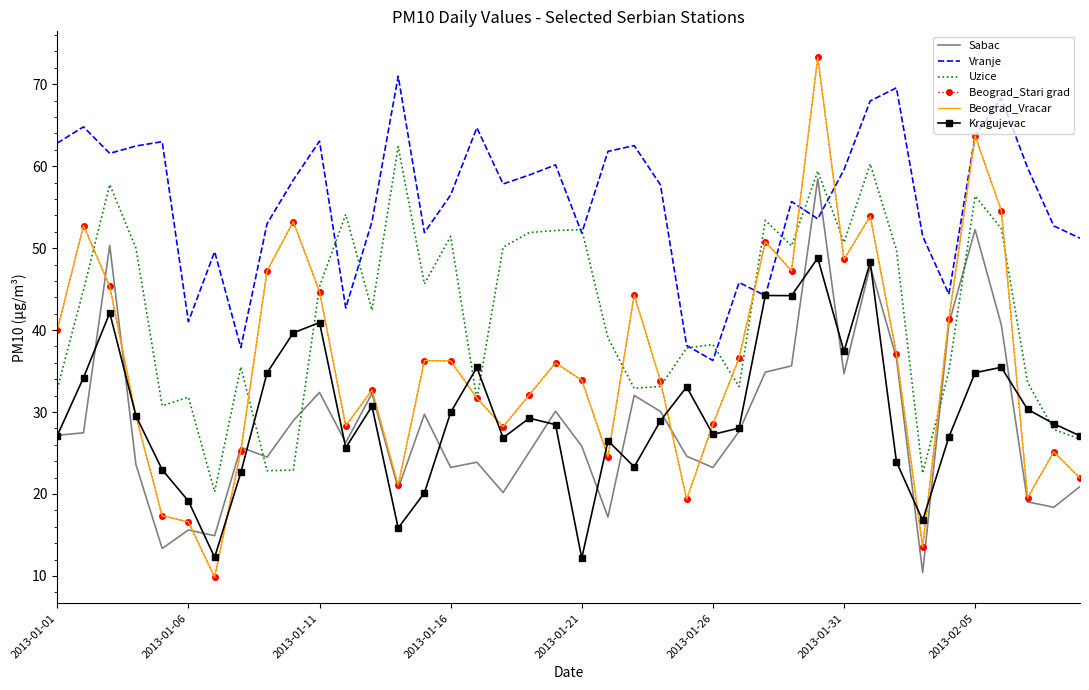

How many values in the Sabac series are below 27?

20